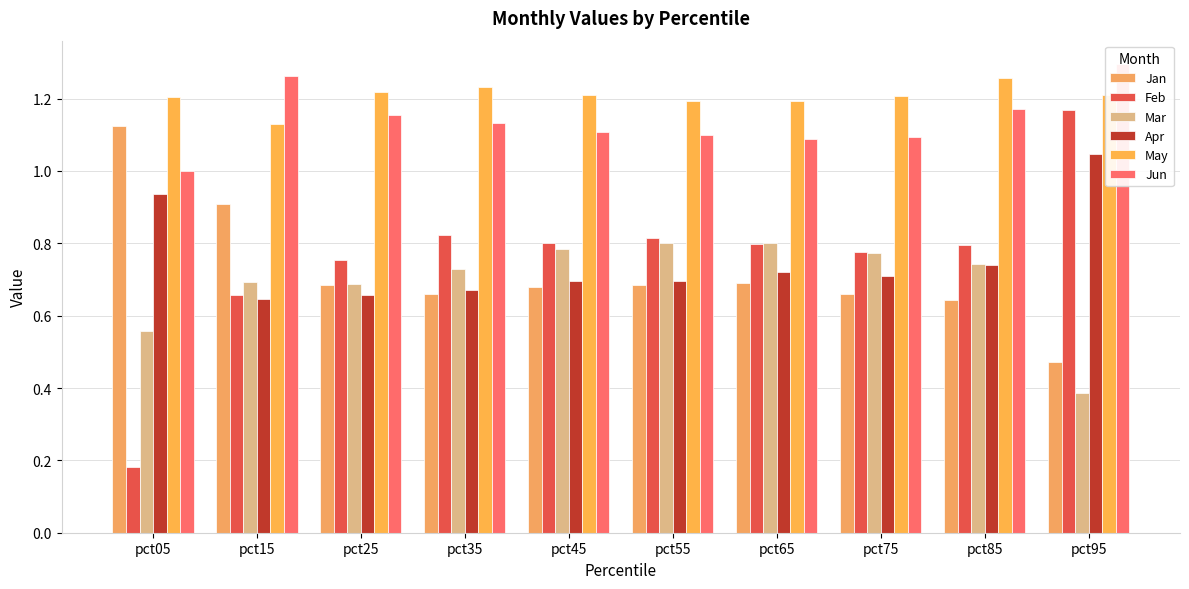

What is the average value of the May series?

1.2